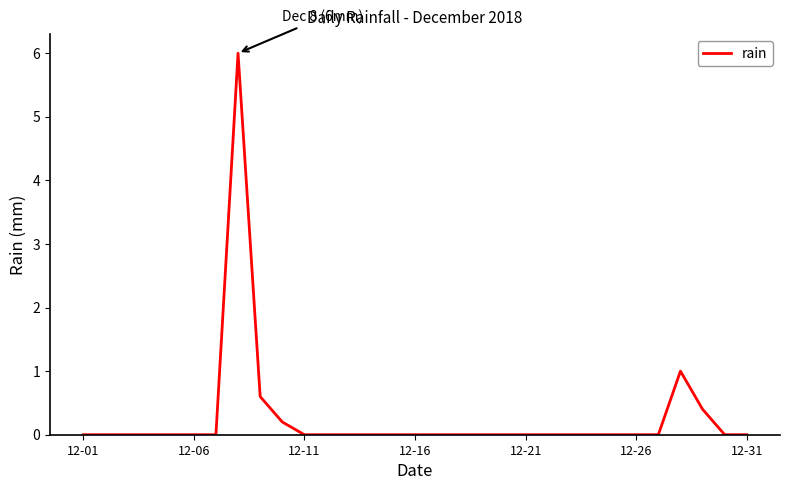

What is the maximum value shown in the chart?

6.0